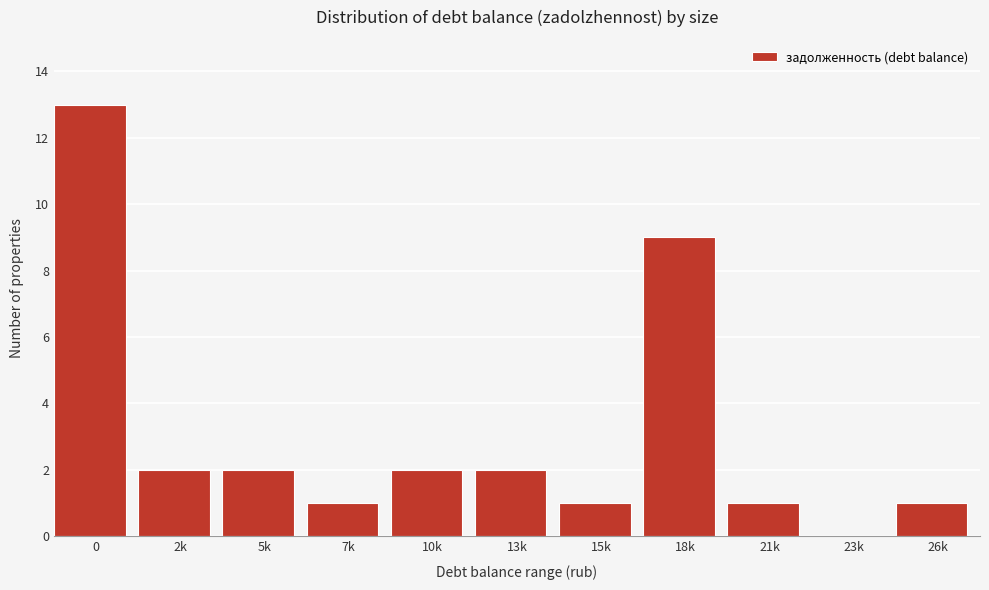

Reading right to left, what are all the values shown in this chart?

26k=1	23k=0	21k=1	18k=9	15k=1	13k=2	10k=2	7k=1	5k=2	2k=2	0=13